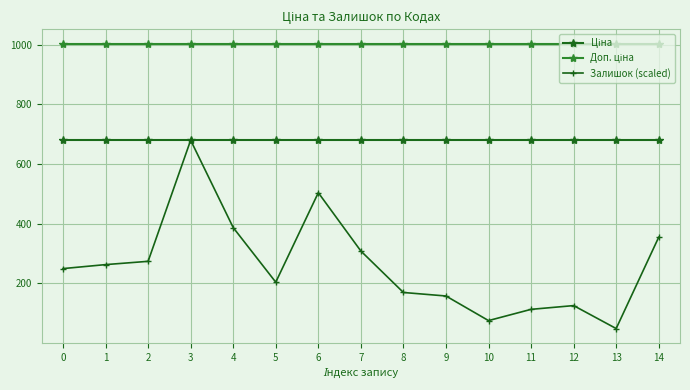

What is the approximate value of Залишок (scaled) at 10?

74.7